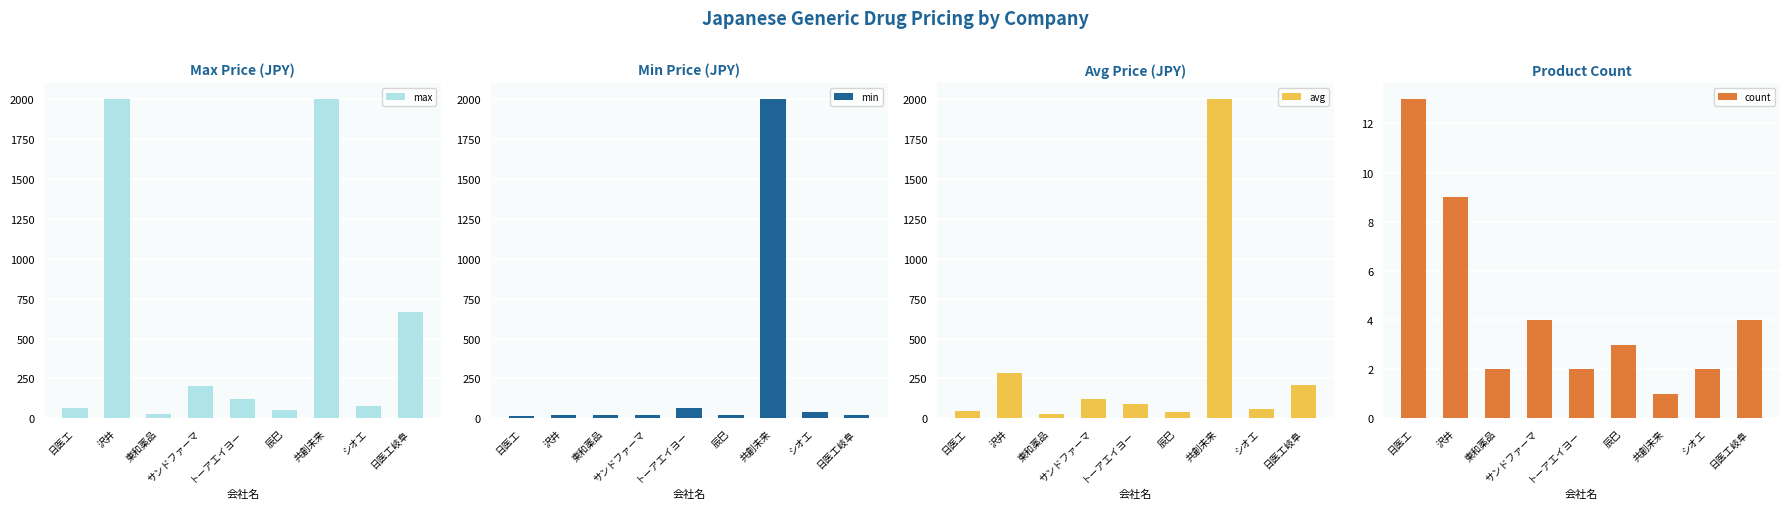

Which series has the largest total across all categories?

max